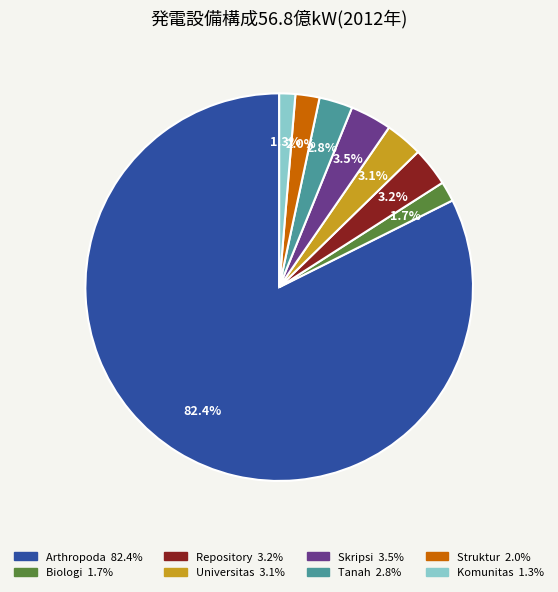

Does any single category account for the majority?

Yes